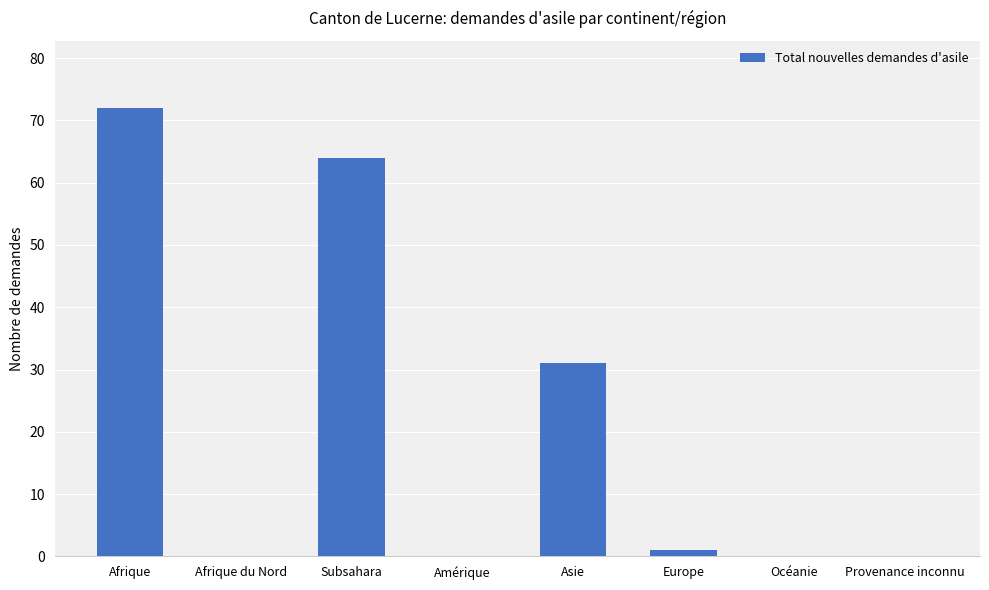

At which label is the value closest to 36?

Asie